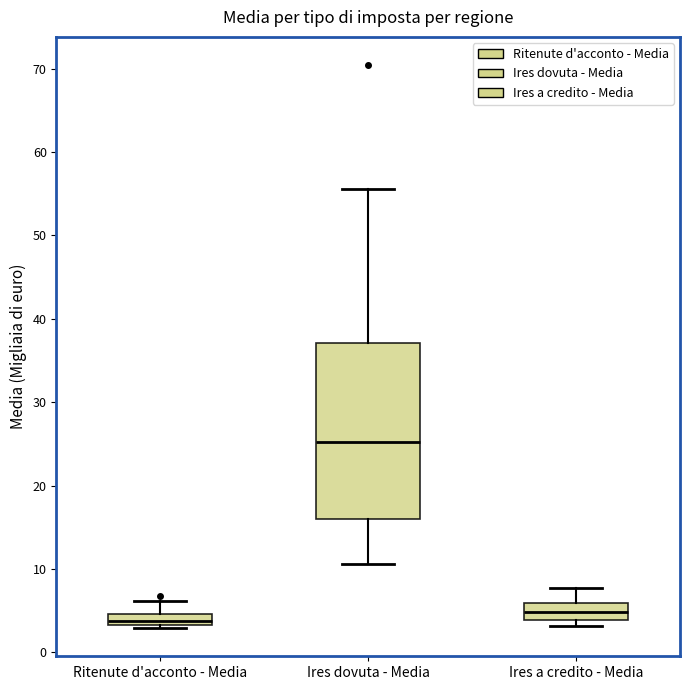

Comparing the boxes themselves (not the whiskers), which one is the tallest?

Ires dovuta - Media